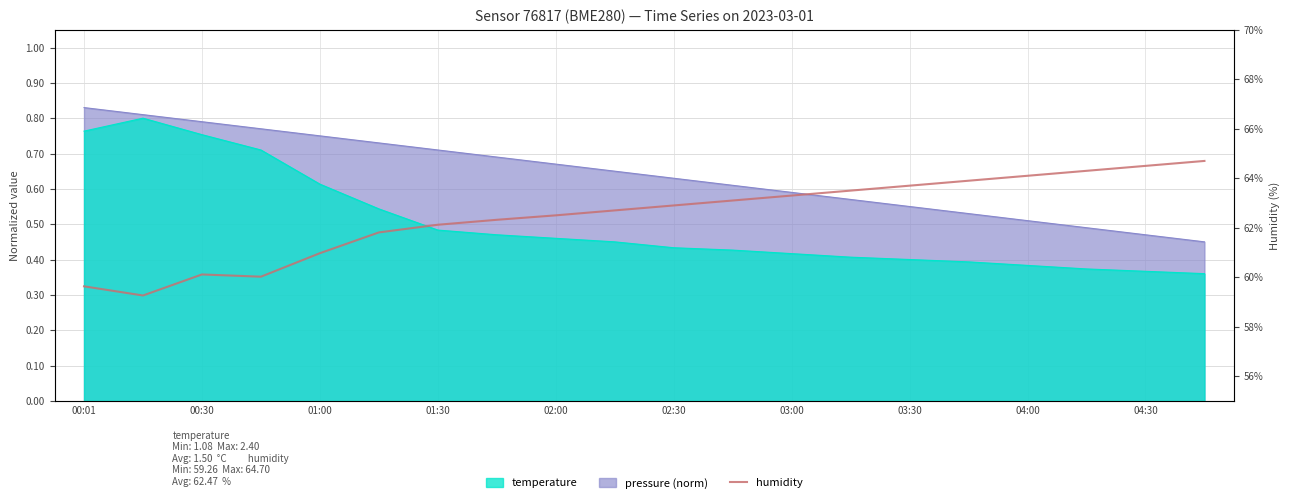

True or false: the data has more than 1 interior local peaks.

False